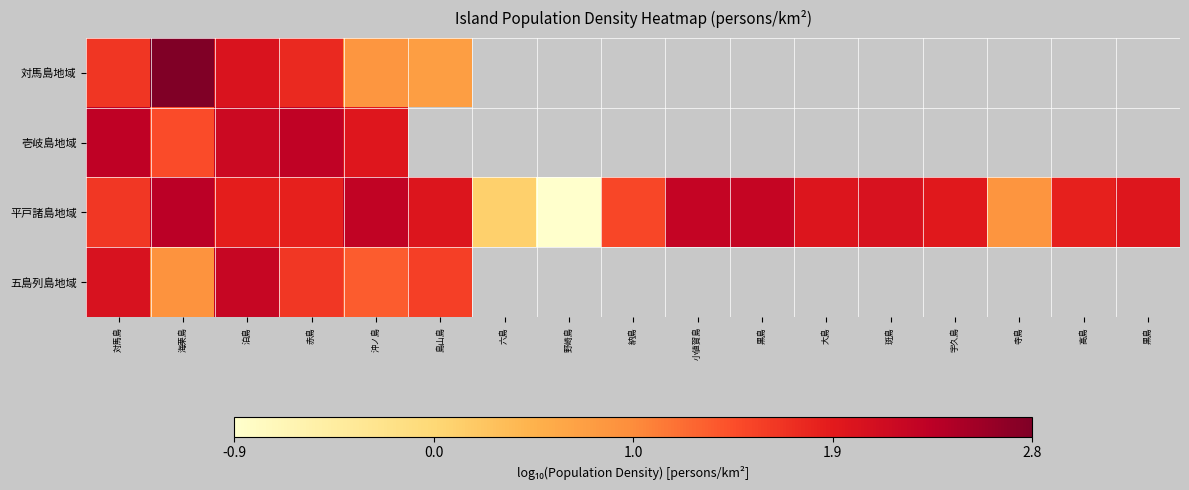

At which category is the sum across all series the highest?

泊島